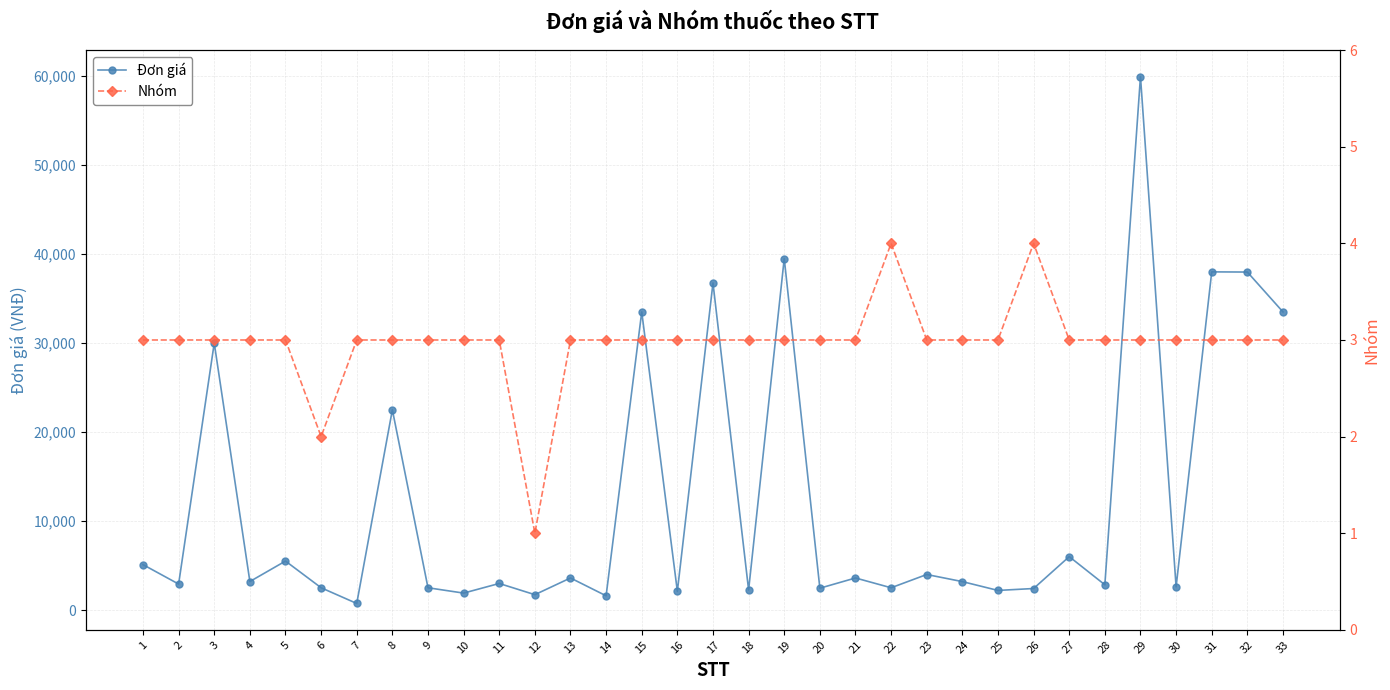

At 3, list the series in order from largest to smallest.

Đơn giá, Nhóm